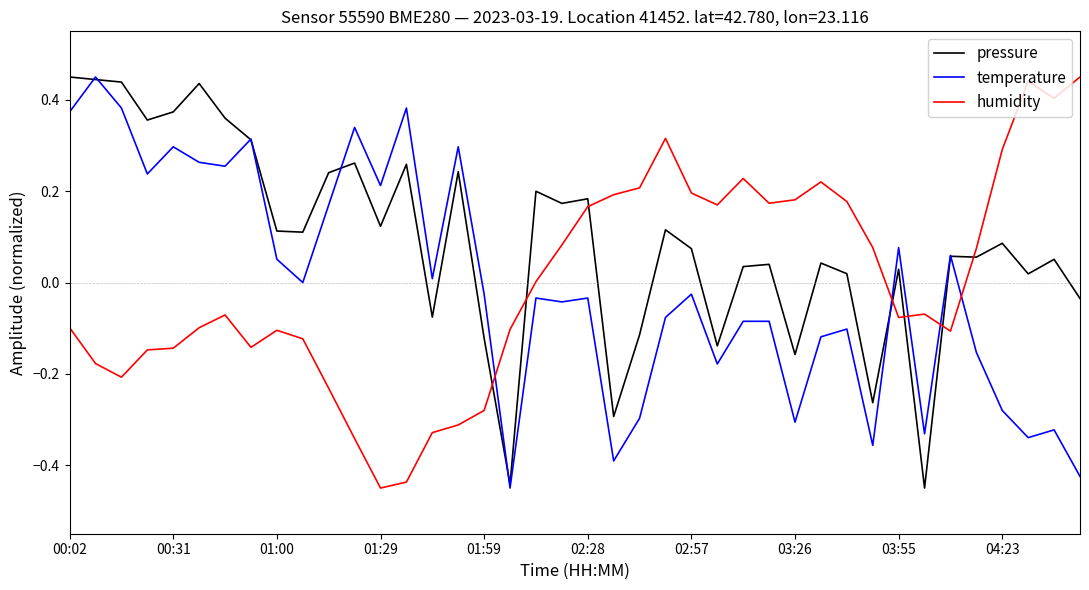

How many series are shown in this chart?

3